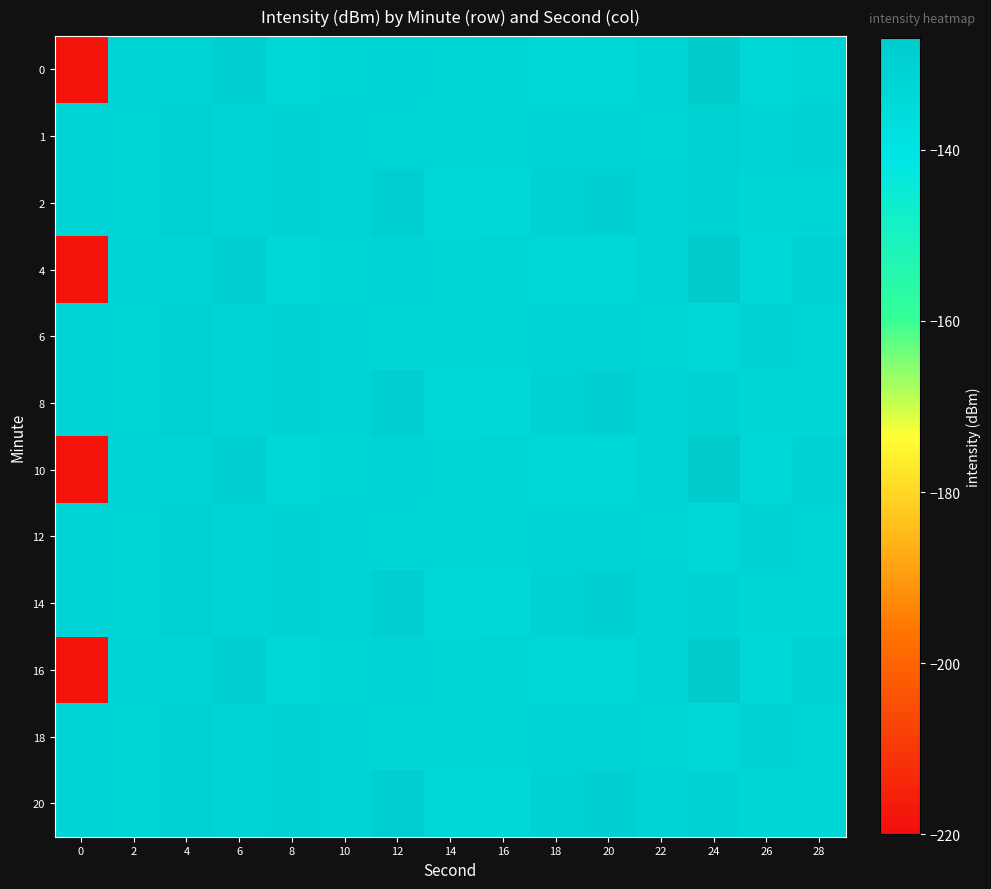

Reading right to left, extract all data points from this chart.

0: 28=-132.3	26=-133.2	24=-127.5	22=-131.9	20=-133.3	18=-133.9	16=-132.3	14=-132.8	12=-131.8	10=-132.7	8=-134.1	6=-128.9	4=-131.7	2=-131.7	0=-218.5
1: 28=-131.2	26=-131.9	24=-130.8	22=-132.5	20=-131.6	18=-131.9	16=-133.0	14=-132.4	12=-132.9	10=-132.0	8=-131.2	6=-131.9	4=-130.8	2=-132.5	0=-131.6
2: 28=-132.9	26=-132.8	24=-131.5	22=-131.6	20=-129.4	18=-131.0	16=-133.8	14=-133.6	12=-129.4	10=-132.0	8=-131.2	6=-131.9	4=-130.8	2=-132.5	0=-131.6
4: 28=-130.8	26=-133.6	24=-127.5	22=-131.9	20=-133.3	18=-133.9	16=-132.3	14=-132.8	12=-131.8	10=-132.7	8=-134.1	6=-128.9	4=-131.7	2=-131.7	0=-218.5
6: 28=-132.8	26=-131.5	24=-133.7	22=-132.5	20=-131.6	18=-131.9	16=-133.0	14=-132.4	12=-132.9	10=-132.0	8=-131.2	6=-131.9	4=-130.8	2=-132.5	0=-131.6
8: 28=-132.9	26=-132.8	24=-131.5	22=-131.6	20=-129.4	18=-131.0	16=-133.8	14=-133.6	12=-129.4	10=-132.0	8=-131.2	6=-131.9	4=-130.8	2=-132.5	0=-131.6
10: 28=-130.8	26=-133.6	24=-127.5	22=-131.9	20=-133.3	18=-133.9	16=-132.3	14=-132.8	12=-131.8	10=-132.7	8=-134.1	6=-128.9	4=-131.7	2=-131.7	0=-218.5
12: 28=-132.8	26=-131.5	24=-133.7	22=-132.5	20=-131.6	18=-131.9	16=-133.0	14=-132.4	12=-132.9	10=-132.0	8=-131.2	6=-131.9	4=-130.8	2=-132.5	0=-131.6
14: 28=-132.9	26=-132.8	24=-131.5	22=-131.6	20=-129.4	18=-131.0	16=-133.8	14=-133.6	12=-129.4	10=-132.0	8=-131.2	6=-131.9	4=-130.8	2=-132.5	0=-131.6
16: 28=-130.8	26=-133.6	24=-127.5	22=-131.9	20=-133.3	18=-133.9	16=-132.3	14=-132.8	12=-131.8	10=-132.7	8=-134.1	6=-128.9	4=-131.7	2=-131.7	0=-218.5
18: 28=-132.8	26=-131.5	24=-133.7	22=-132.5	20=-131.6	18=-131.9	16=-133.0	14=-132.4	12=-132.9	10=-132.0	8=-131.2	6=-131.9	4=-130.8	2=-132.5	0=-131.6
20: 28=-132.9	26=-132.8	24=-131.5	22=-131.6	20=-129.4	18=-131.0	16=-133.8	14=-133.6	12=-129.4	10=-132.0	8=-131.2	6=-131.9	4=-130.8	2=-132.5	0=-131.6